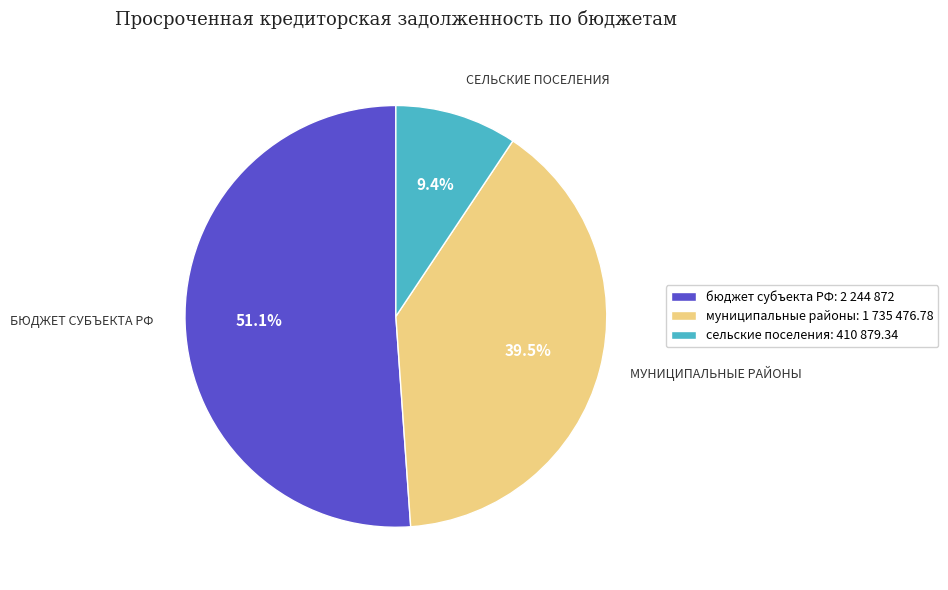

Combined, what portion of the pie is бюджет субъекта РФ: 2 244 872 and сельские поселения: 410 879.34?

60.5%